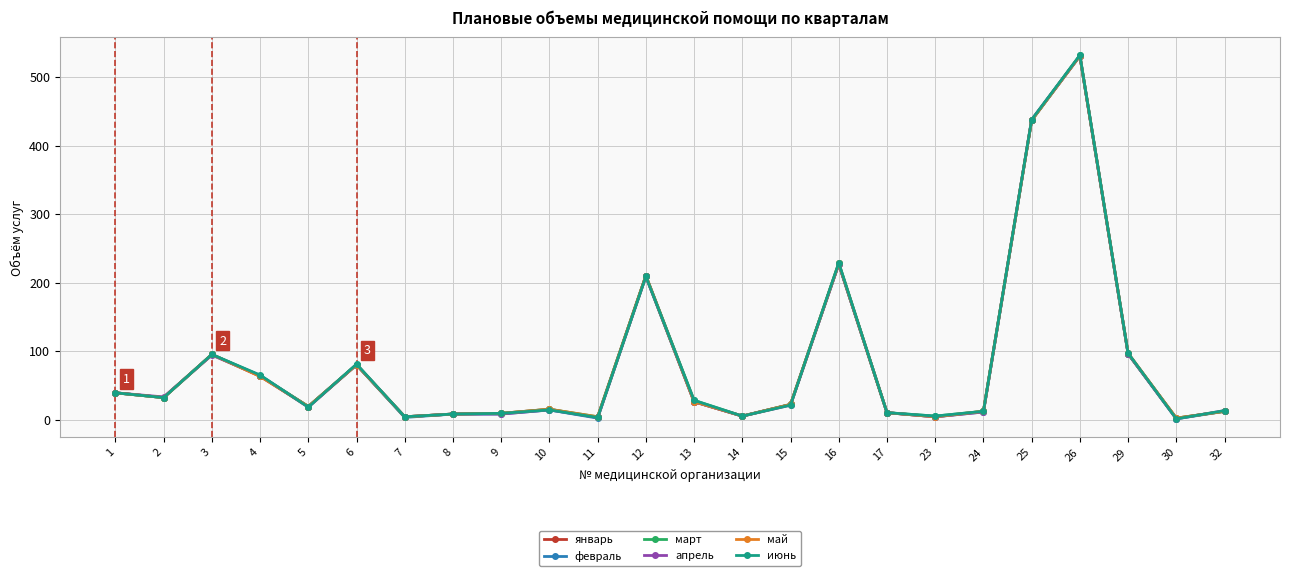

What is the maximum value for март?

532